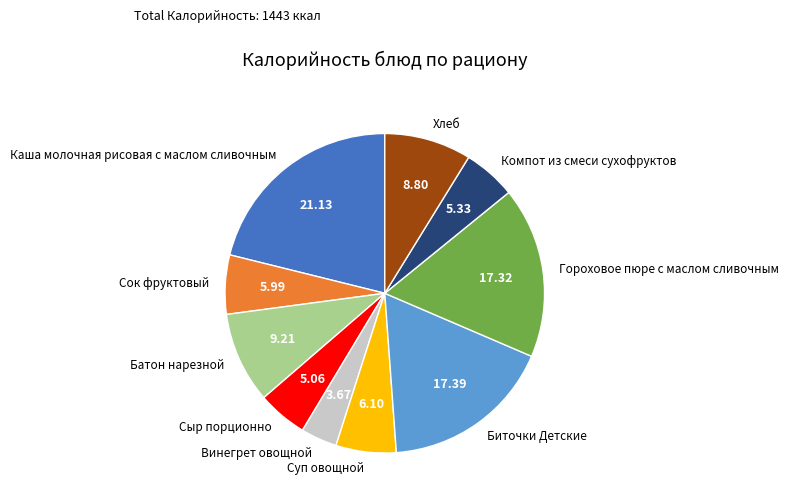

Which has a higher value, Сок фруктовый or Винегрет овощной?

Сок фруктовый